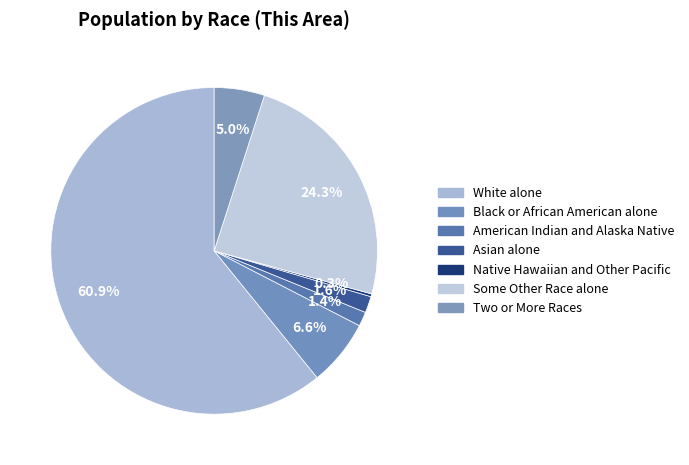

Is it true that Asian alone is 1% of the pie?

False